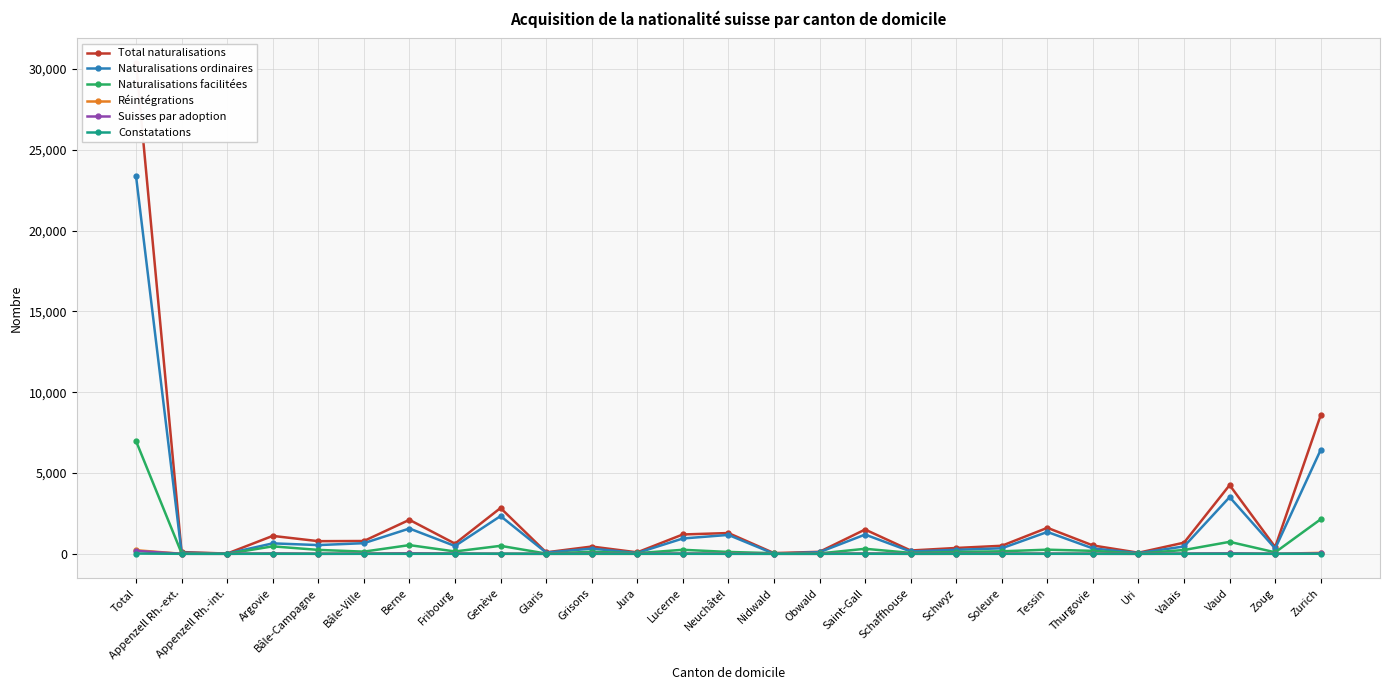

True or false: Réintégrations has a value of 0 at Zoug.

False